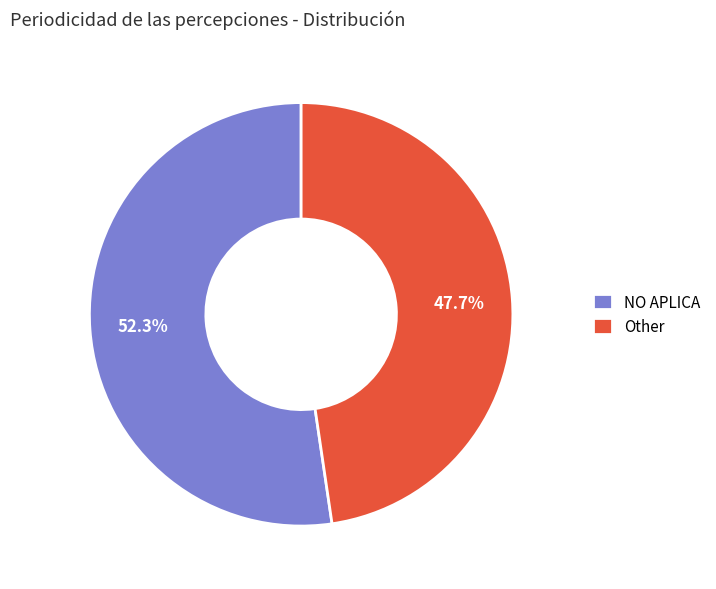

To the nearest percent, what is the difference between the largest and smallest slice percentages?

5%